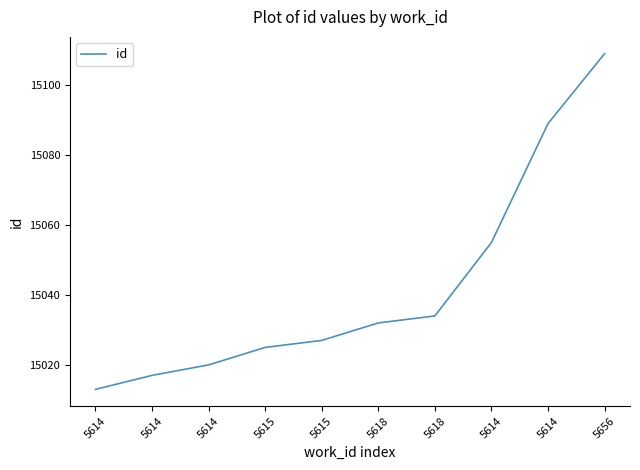

How many lines are shown in the chart?

1